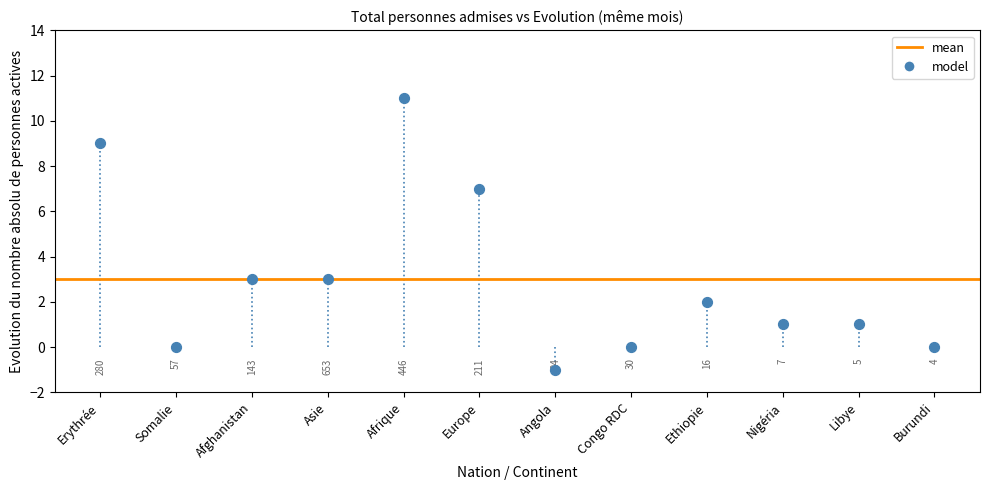

What is the range of Y values (max minus min)?

12